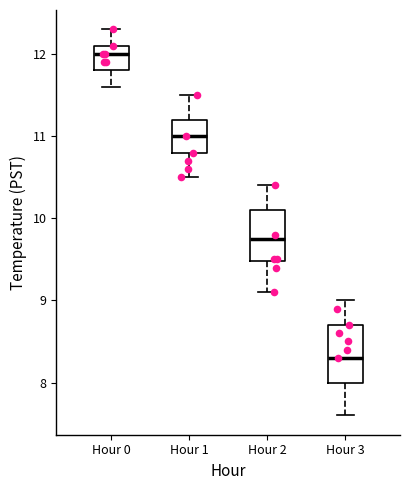

Which box has the lowest median line?

Hour 3